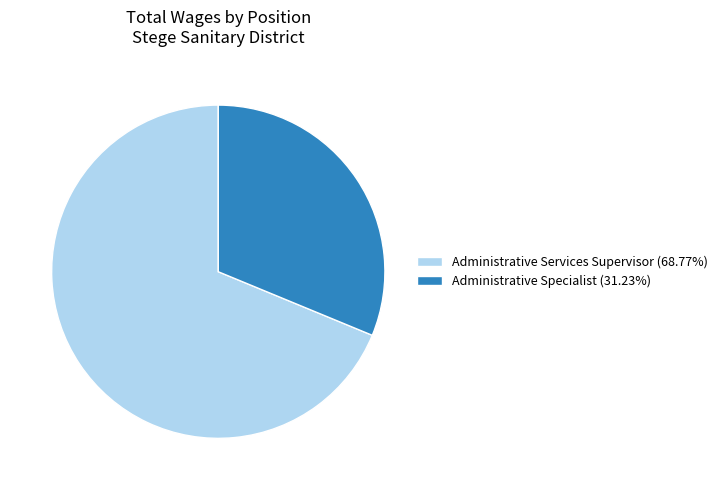

The Administrative Services Supervisor slice represents 69% of the pie. True or false?

True